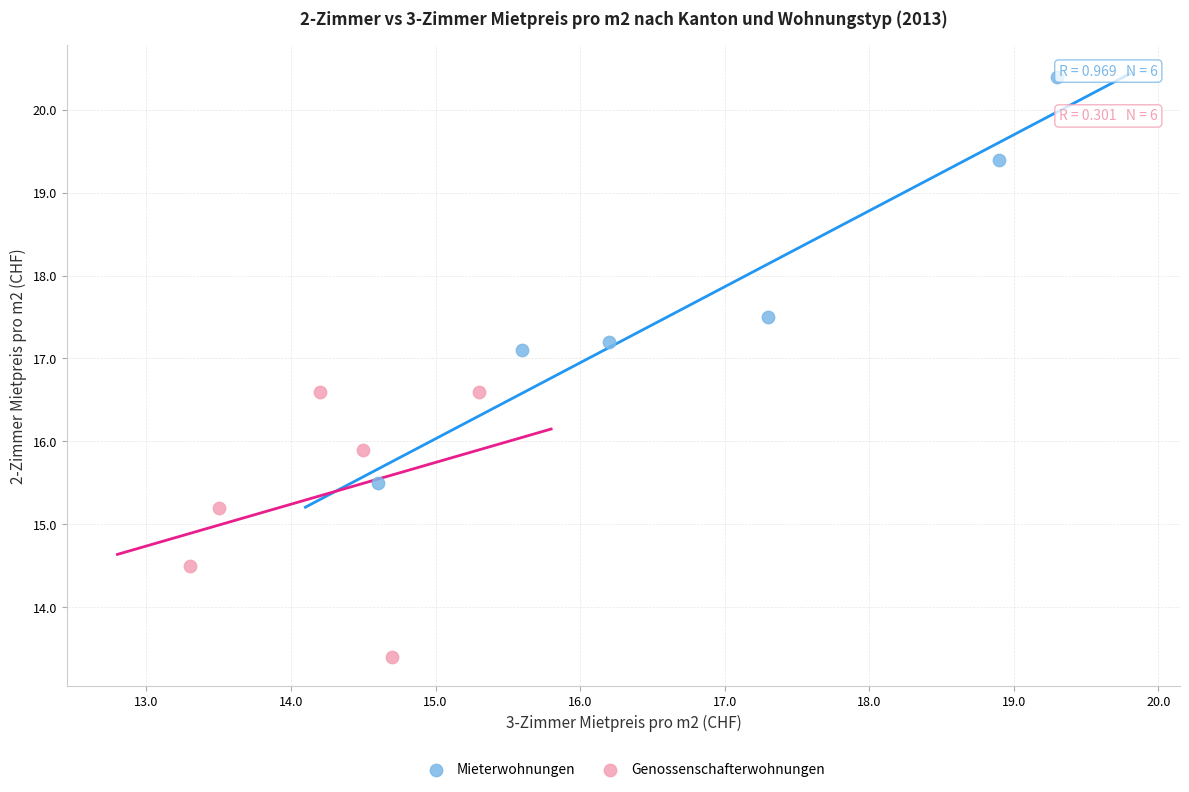

Which series has the largest Y range (max minus min)?

Mieterwohnungen